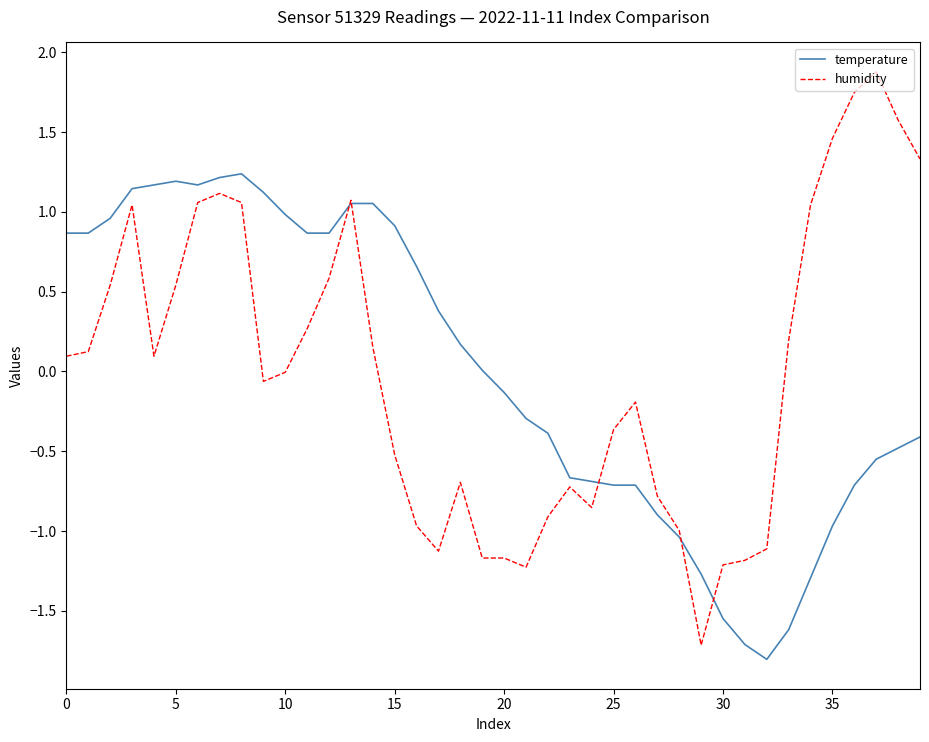

Which series has the largest range (max minus min)?

humidity